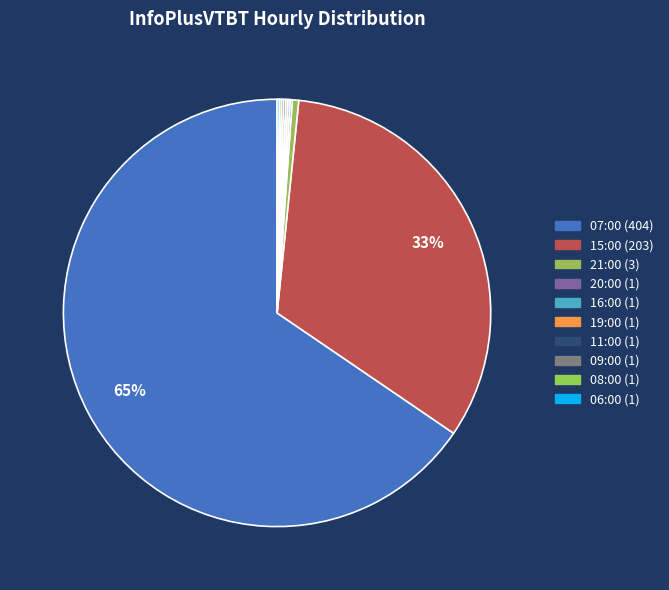

Which slice is the largest?

07:00